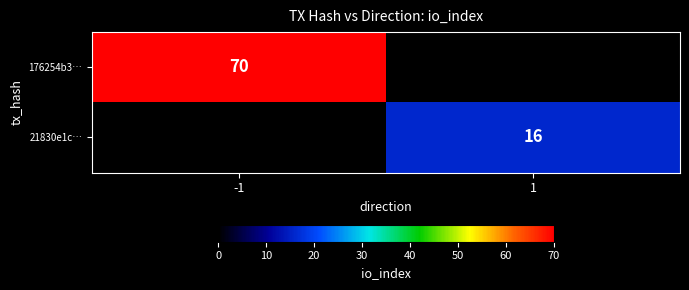

The 176254b3… series shows 70 at -1. True or false?

True